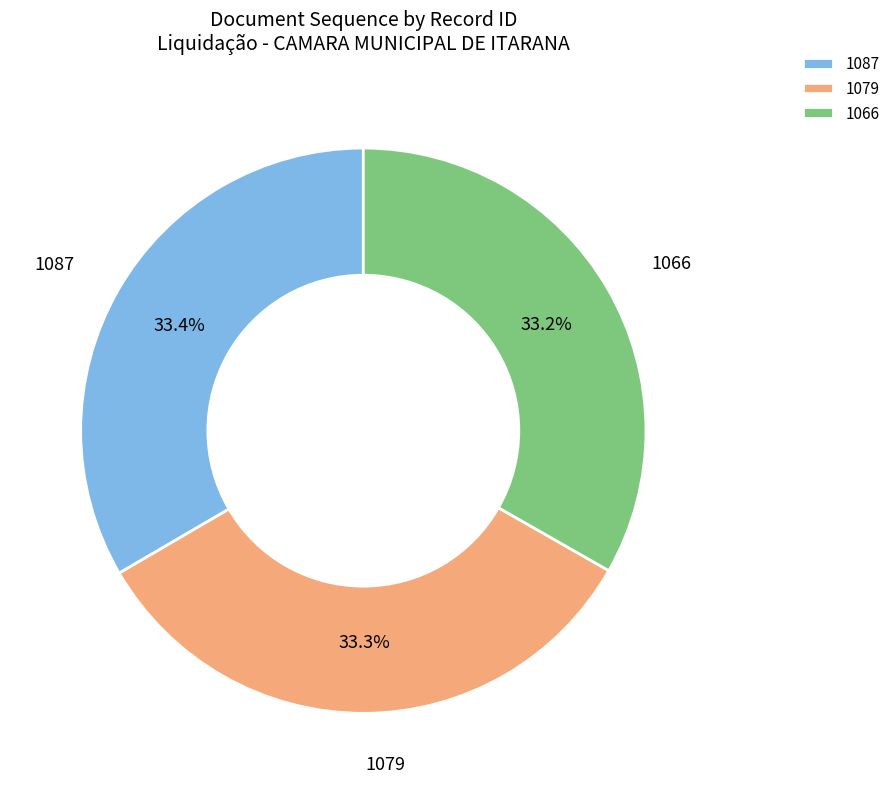

How many segments does this pie chart have?

3